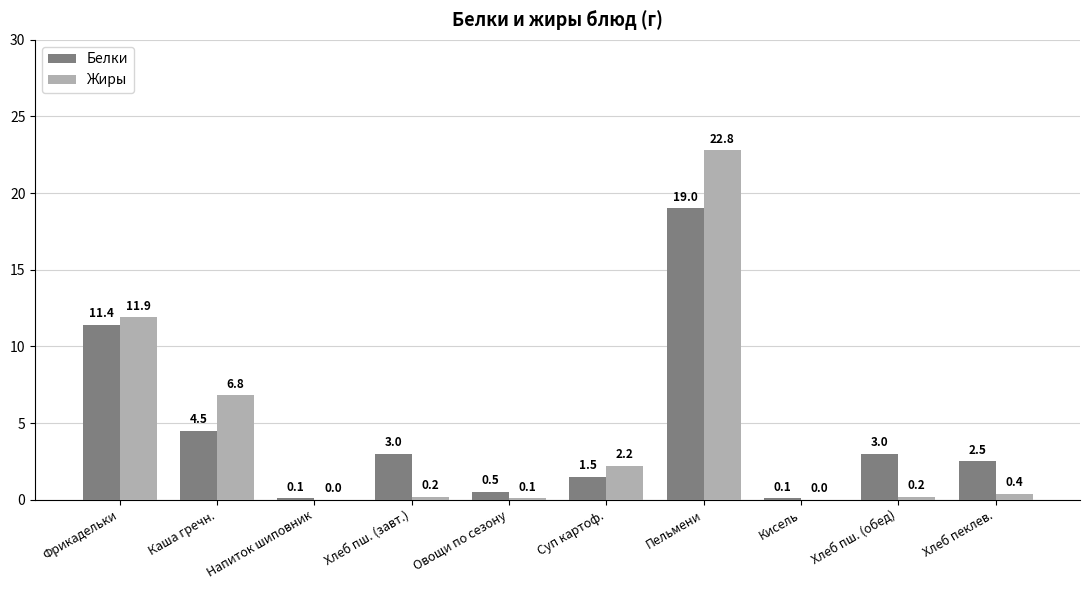

What is the total value across all series at Фрикадельки?

23.3